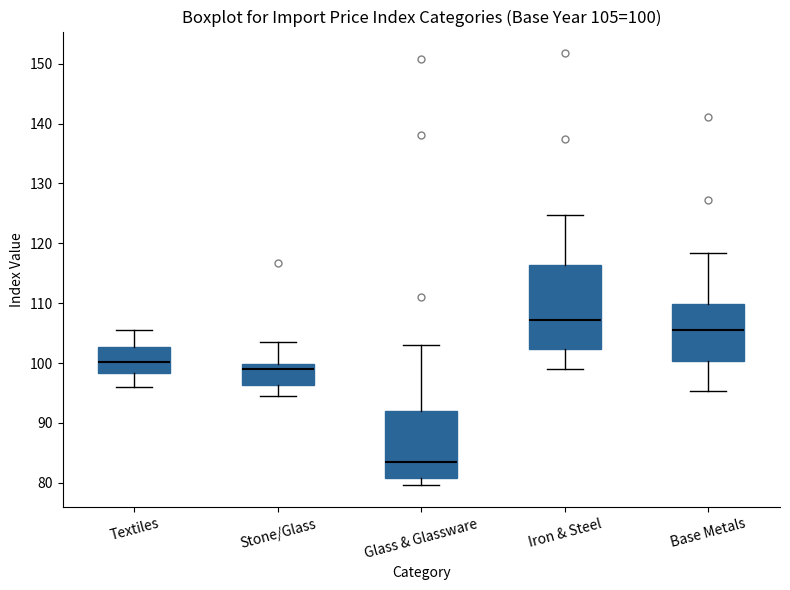

Which box has the lowest median line?

Glass & Glassware